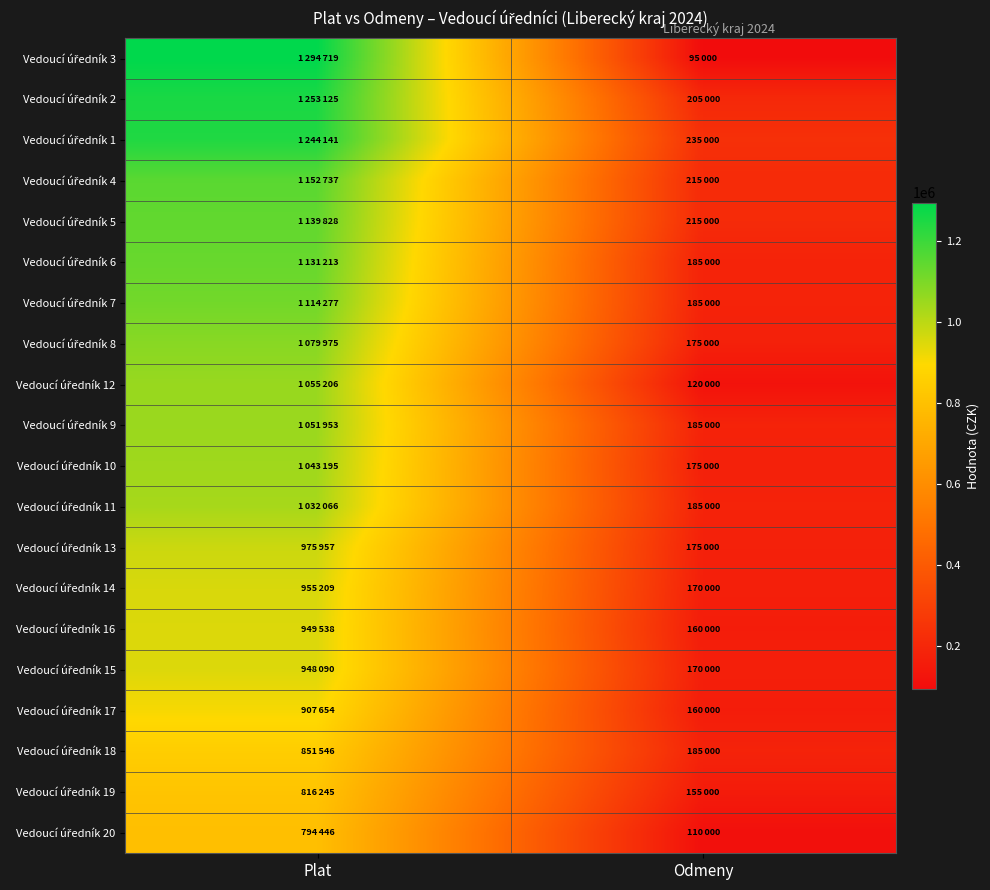

Which series has the largest range (max minus min)?

Vedoucí úředník 3